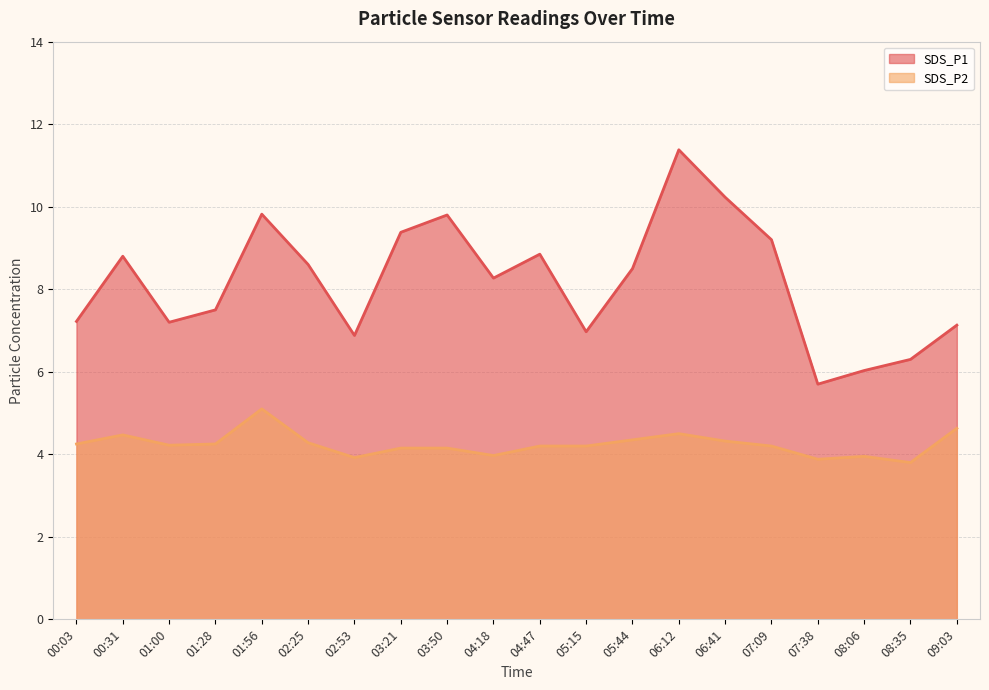

What is the difference between the maximum and minimum values in the SDS_P1 series?

5.7